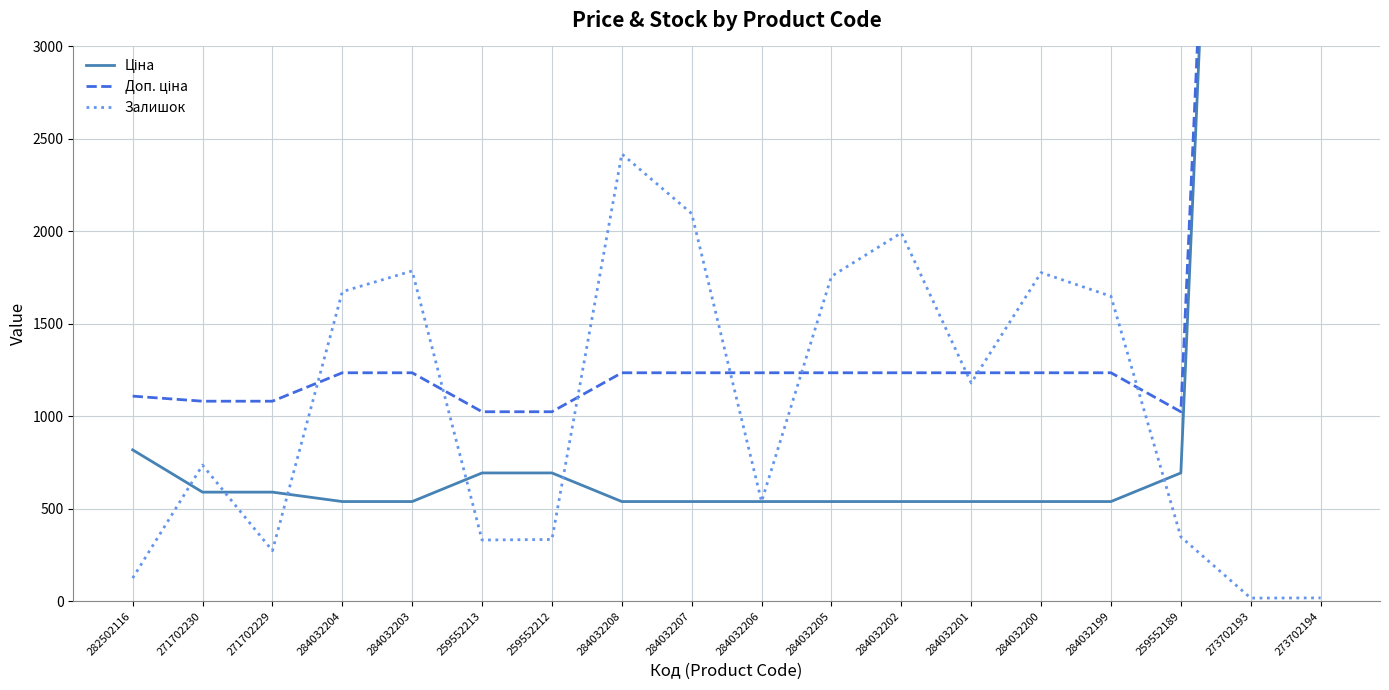

At which label does Залишок first exceed 1180?

284032204